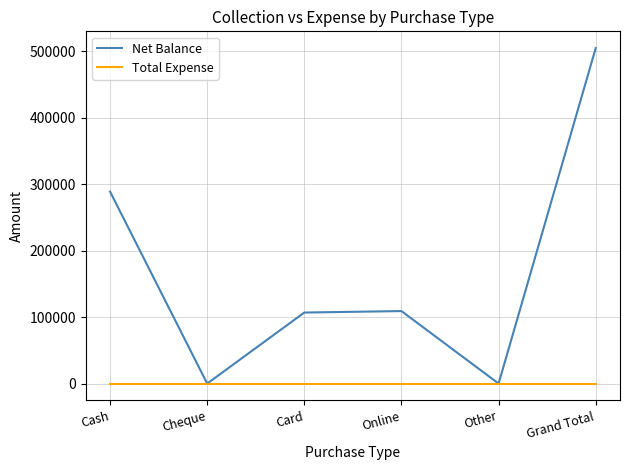

How many lines are shown in the chart?

2